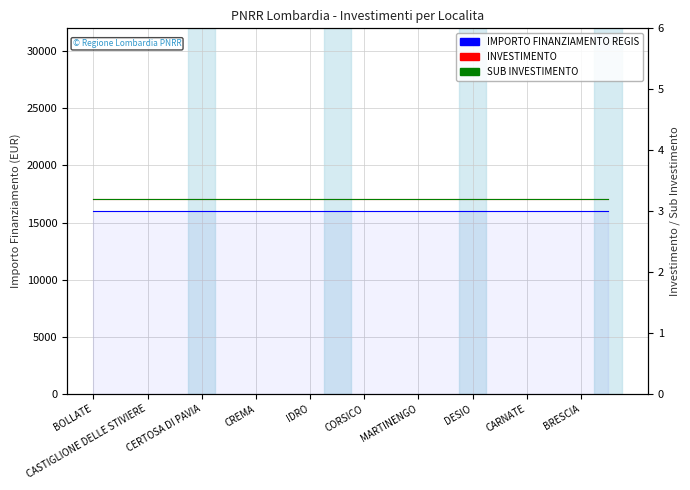

The value of SUB INVESTIMENTO at DESIO is 1.6. True or false?

False